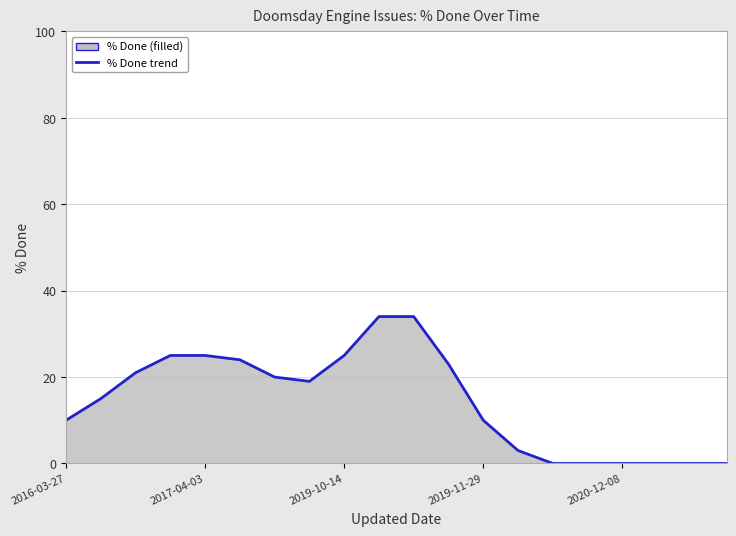

What is the difference between the maximum and minimum values?

34